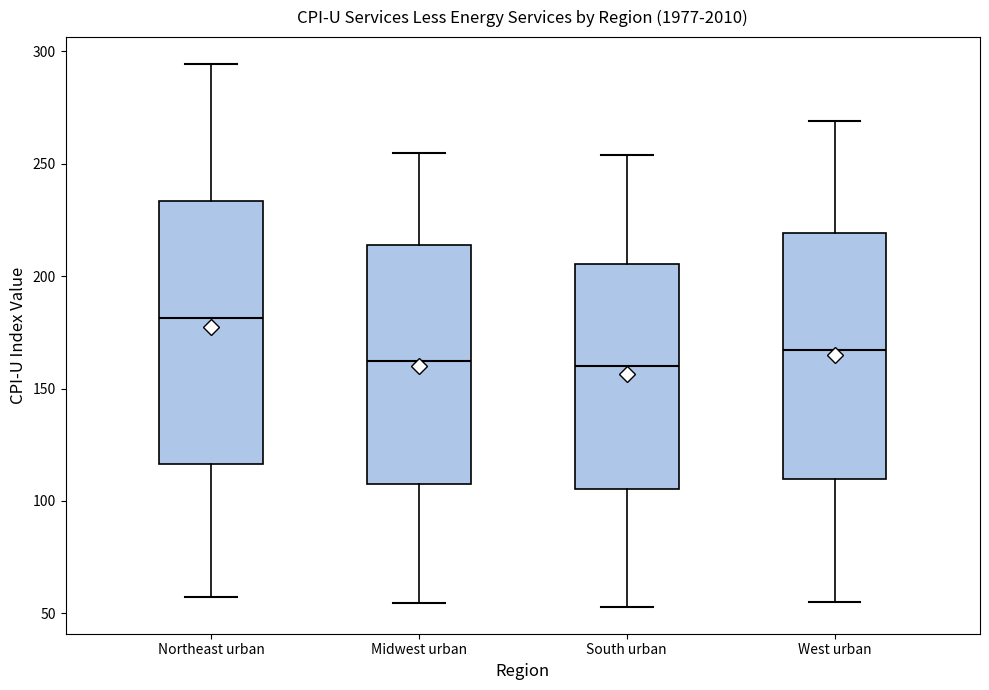

Which box is the tallest, from its lower edge to its upper edge?

Northeast urban